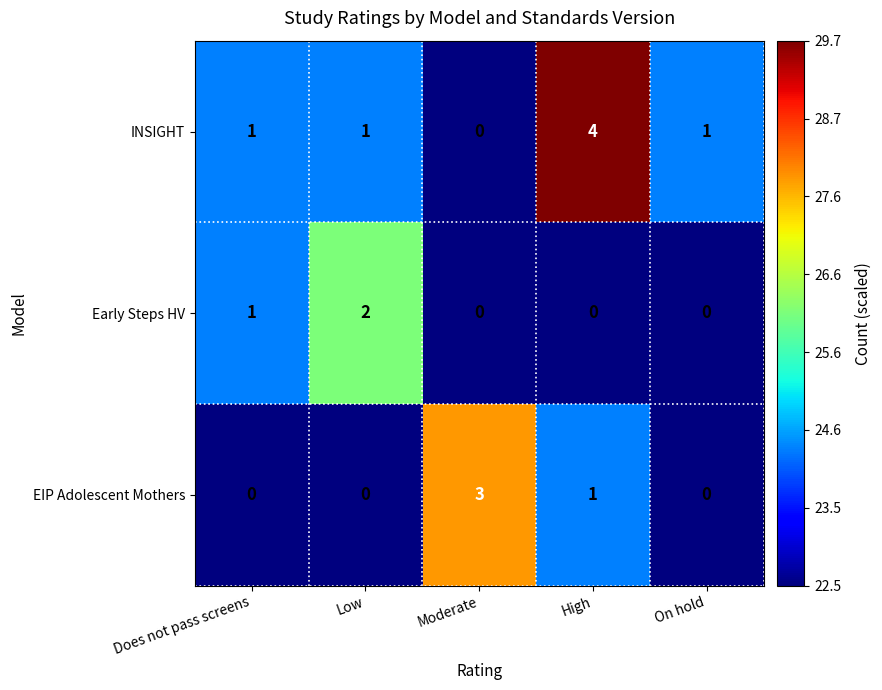

Which series changed the most between High and On hold?

INSIGHT